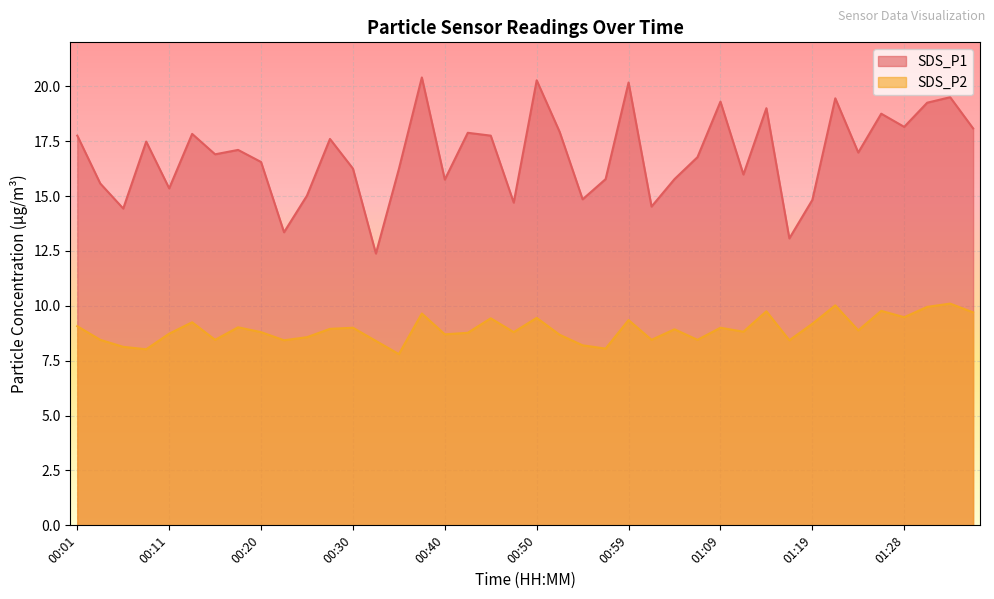

What is the average value of the SDS_P1 series?

16.9